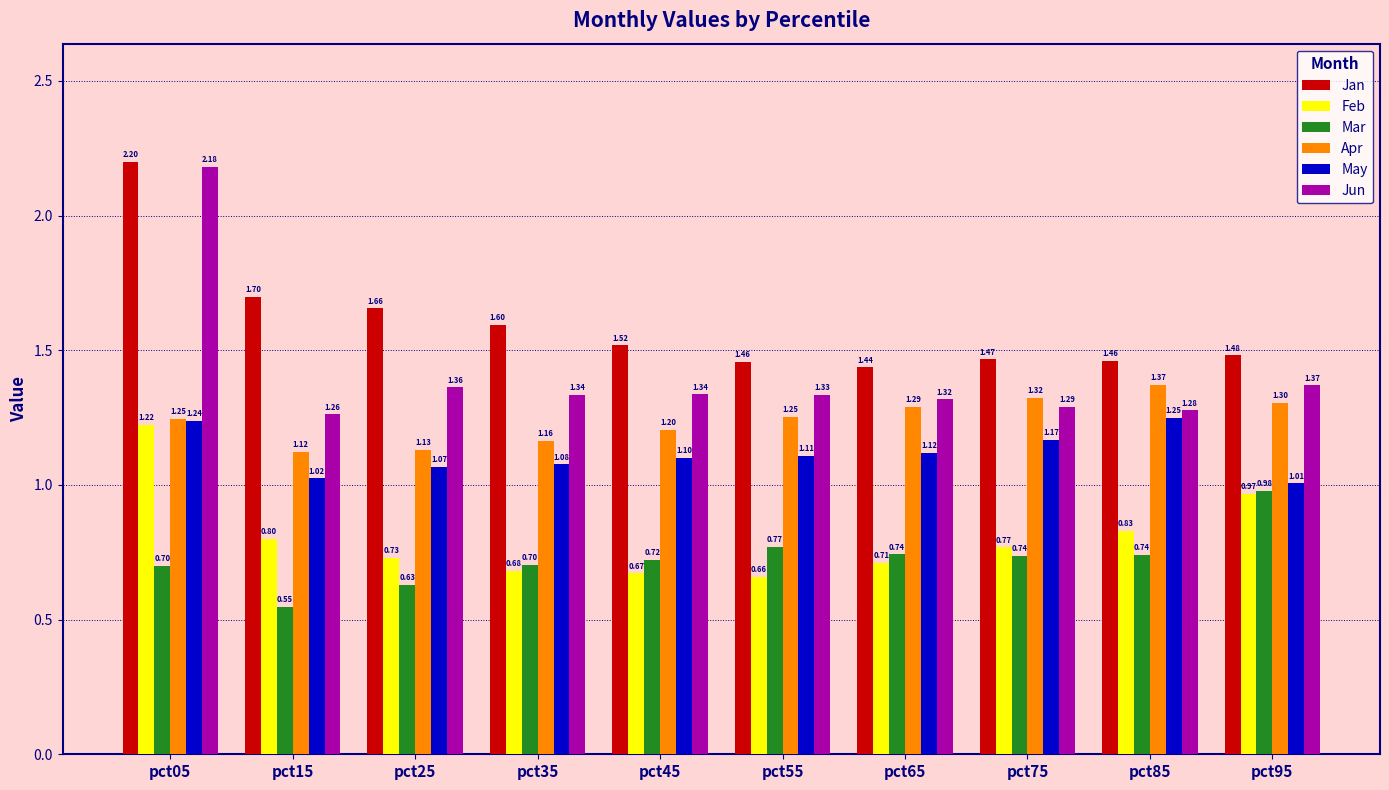

Are the bars grouped side by side (vs. stacked)?

Yes